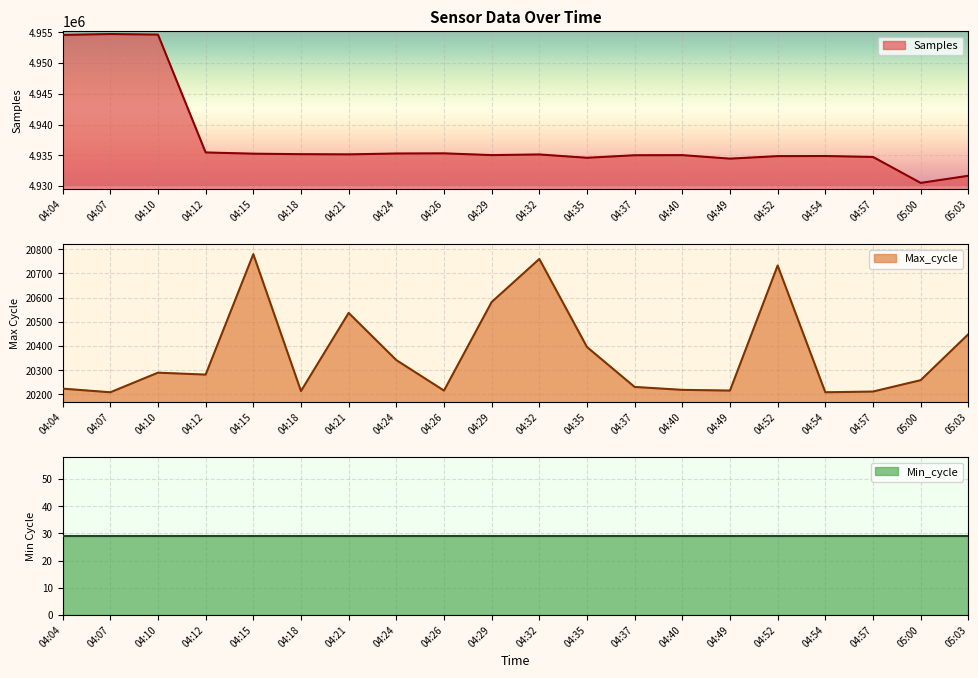

Read the Max_cycle value at 04:52.

20733